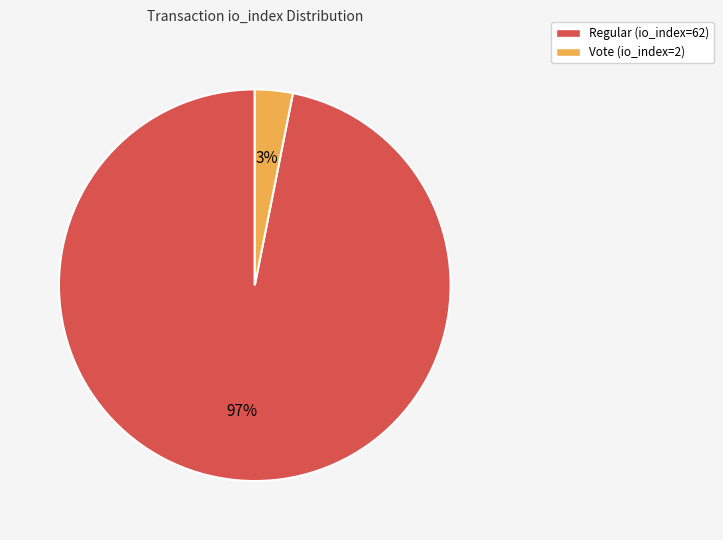

What is the smallest slice in the pie chart?

Vote (io_index=2)